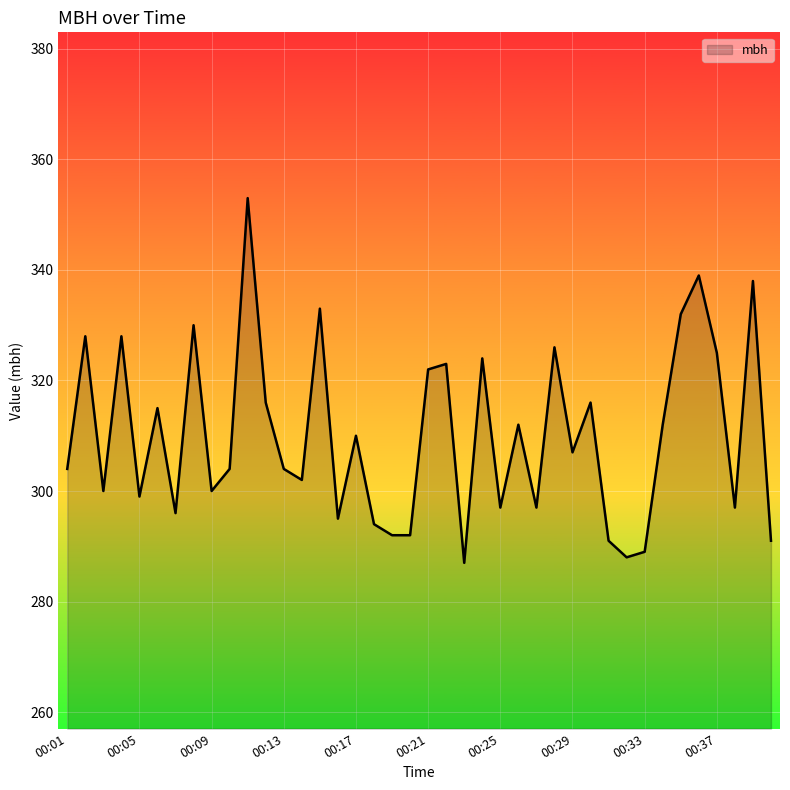

What is the greatest value displayed?

353